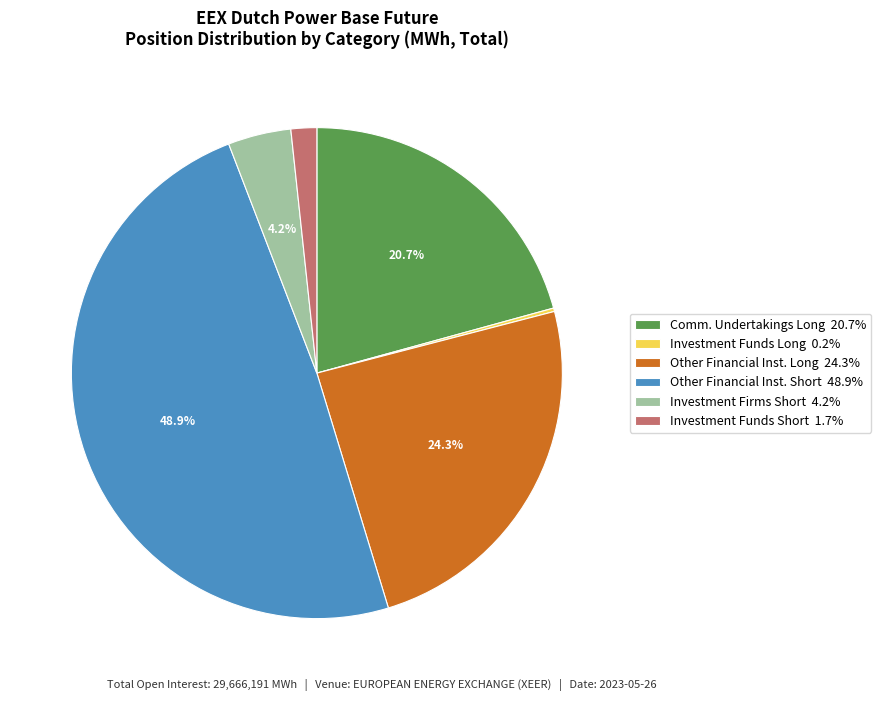

Is Other Financial Inst. Short 48.9% the majority of the pie?

No